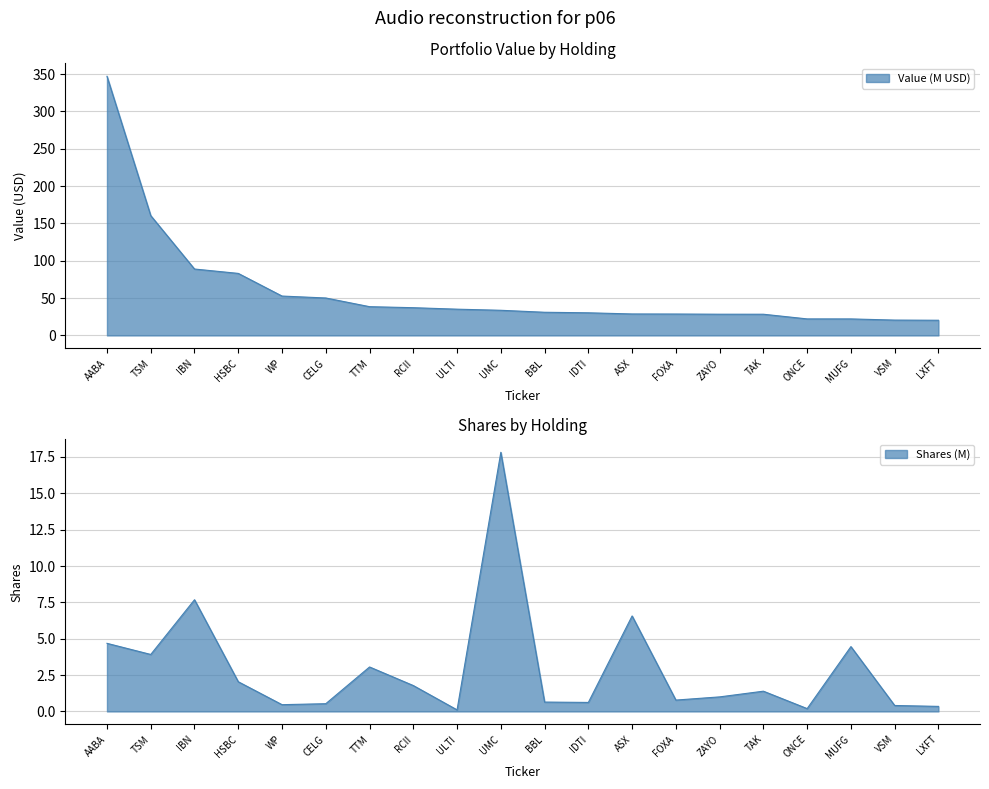

How many lines are shown in the chart?

2